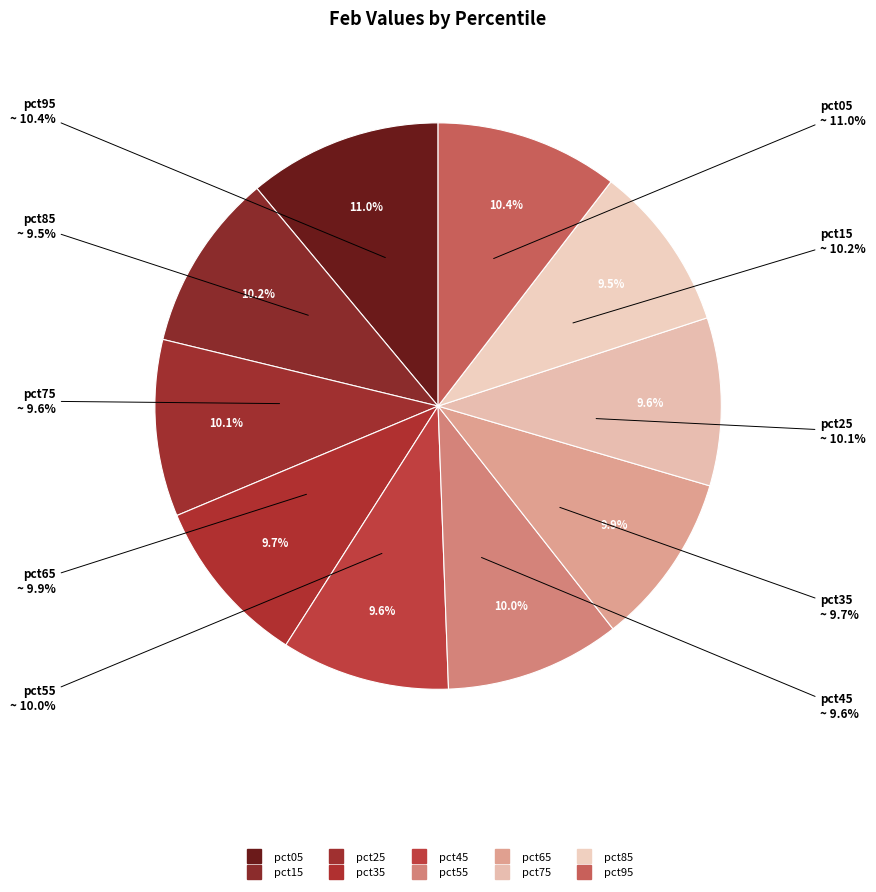

Count the number of slices in the pie.

10